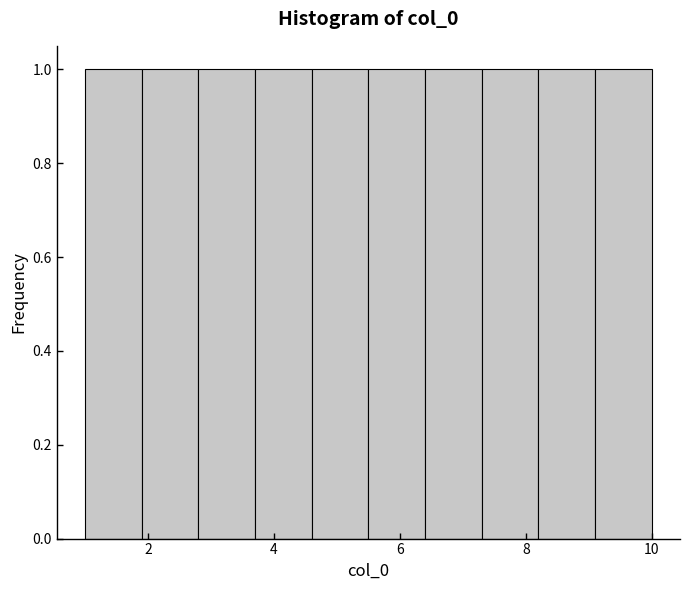

How tall is the bar that spans 1.0 to 1.9 on the x-axis? Neither the bar edges nor the heights are printed on the chart, so give them approximately, as read against the axes.

1